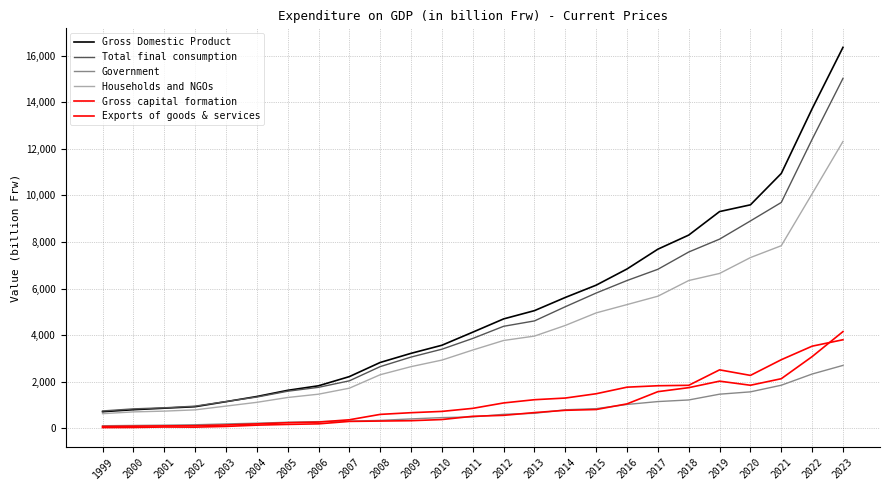

Reading left to right, list all the values displayed in this chart.

Gross Domestic Product: 1999=720	2000=806	2001=871	2002=935	2003=1150	2004=1372	2005=1637	2006=1832	2007=2226	2008=2833	2009=3225	2010=3572	2011=4133	2012=4702	2013=5057	2014=5623	2015=6150	2016=6845	2017=7694	2018=8299	2019=9308	2020=9597	2021=10943	2022=13720	2023=16355
Total final consumption: 1999=753	2000=842	2001=888	2002=959	2003=1156	2004=1349	2005=1599	2006=1766	2007=2045	2008=2655	2009=3065	2010=3402	2011=3864	2012=4385	2013=4616	2014=5225	2015=5812	2016=6349	2017=6831	2018=7573	2019=8125	2020=8906	2021=9699	2022=12409	2023=15023
Government: 1999=118	2000=130	2001=142	2002=160	2003=196	2004=227	2005=268	2006=295	2007=315	2008=348	2009=411	2010=467	2011=497	2012=609	2013=651	2014=803	2015=852	2016=1031	2017=1155	2018=1224	2019=1472	2020=1572	2021=1856	2022=2337	2023=2707
Households and NGOs: 1999=635	2000=712	2001=745	2002=799	2003=961	2004=1122	2005=1330	2006=1472	2007=1729	2008=2307	2009=2654	2010=2935	2011=3367	2012=3776	2013=3965	2014=4422	2015=4960	2016=5317	2017=5676	2018=6349	2019=6653	2020=7334	2021=7843	2022=10072	2023=12316
Gross capital formation: 1999=86	2000=99	2001=111	2002=118	2003=151	2004=197	2005=248	2006=275	2007=374	2008=605	2009=678	2010=733	2011=864	2012=1096	2013=1235	2014=1306	2015=1491	2016=1773	2017=1834	2018=1853	2019=2516	2020=2278	2021=2951	2022=3532	2023=3808
Exports of goods & services: 1999=39	2000=43	2001=63	2002=58	2003=89	2004=143	2005=175	2006=199	2007=304	2008=319	2009=334	2010=384	2011=523	2012=564	2013=682	2014=780	2015=814	2016=1056	2017=1580	2018=1752	2019=2031	2020=1855	2021=2136	2022=3084	2023=4158